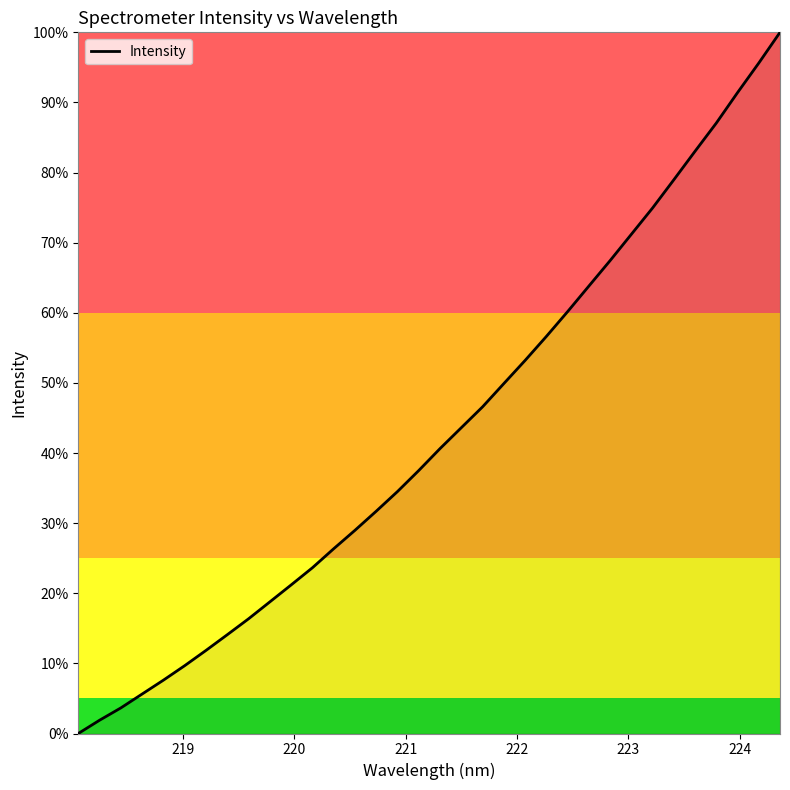

What is the maximum value shown in the chart?

100.0